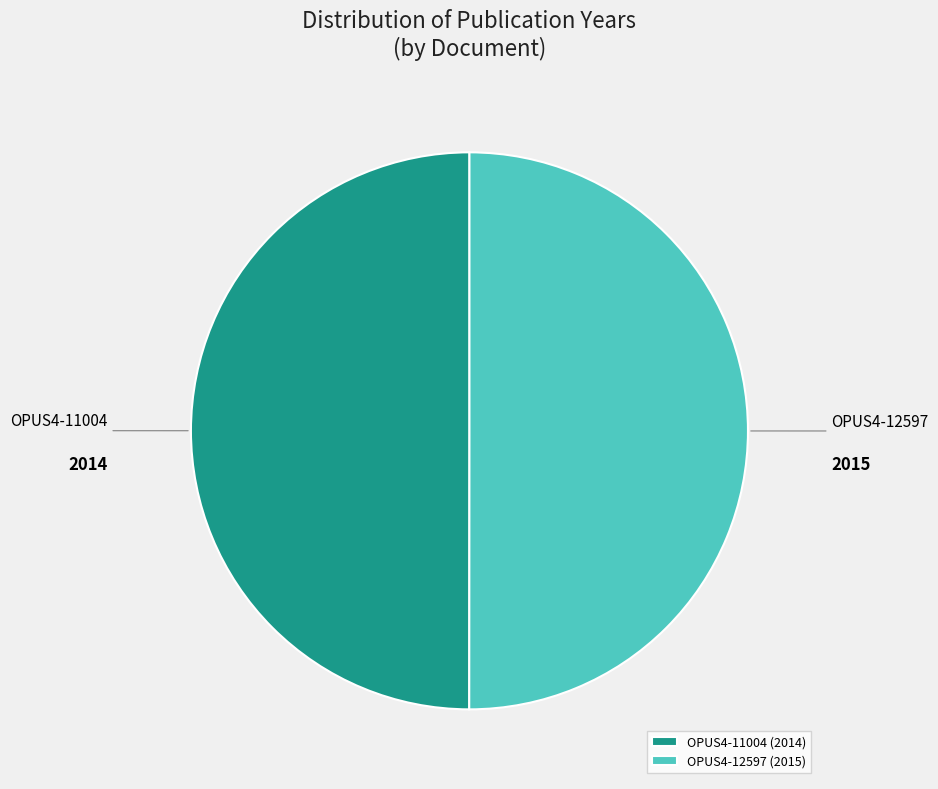

The OPUS4-11004 slice represents 50% of the pie. True or false?

True